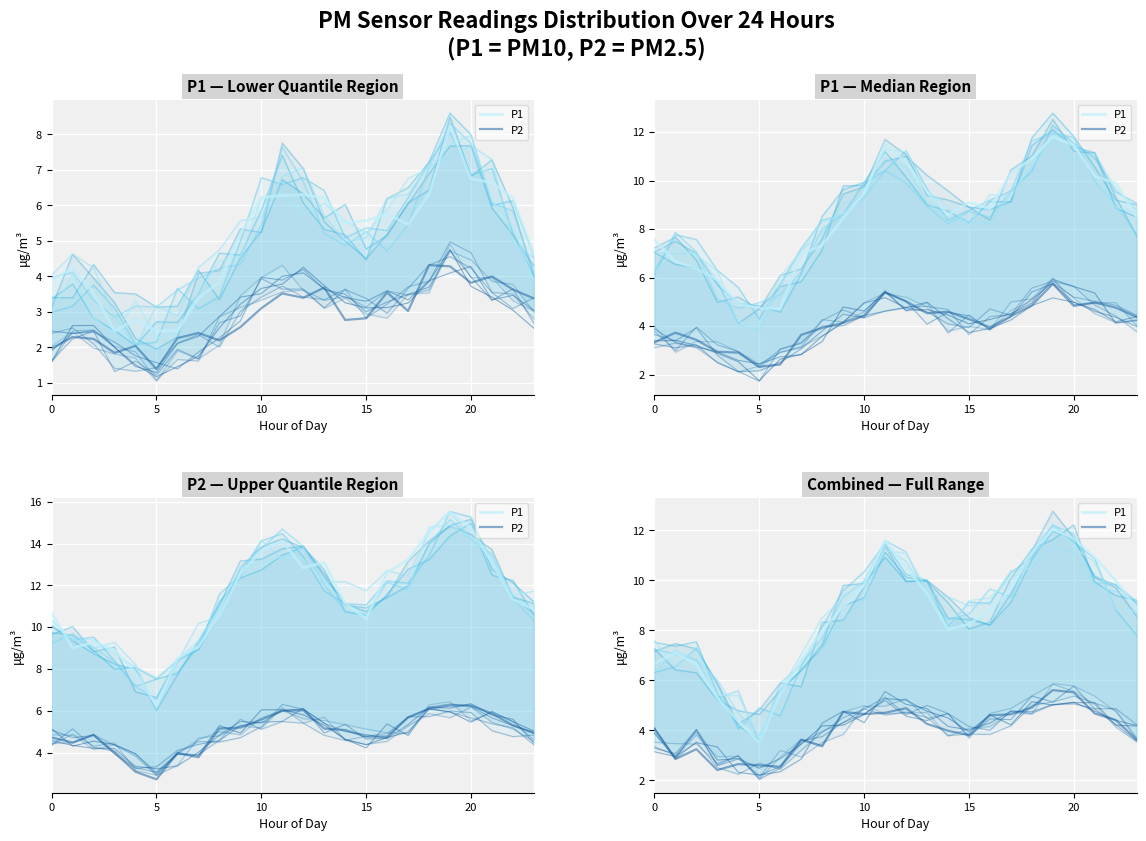

What is the difference between the maximum and second lowest values in the P2 series?

3.1